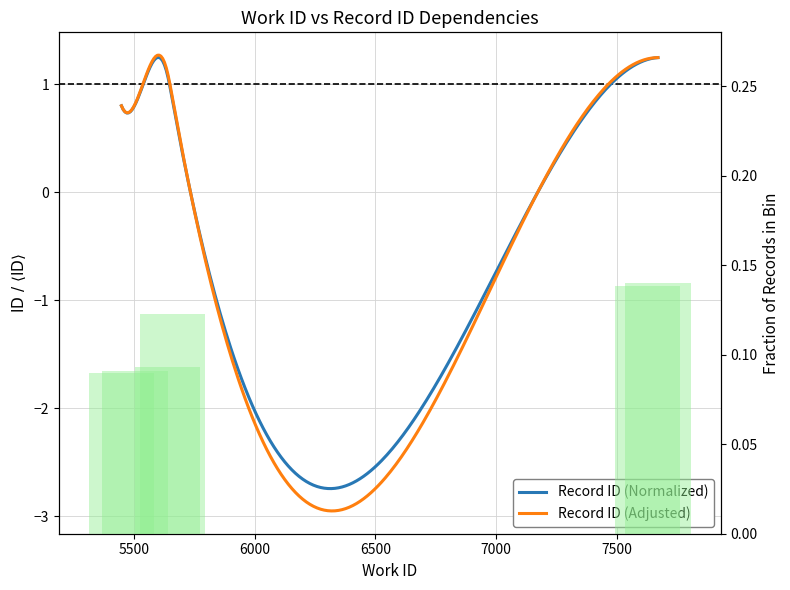

True or false: the data shows 0.1 at 5638.

True